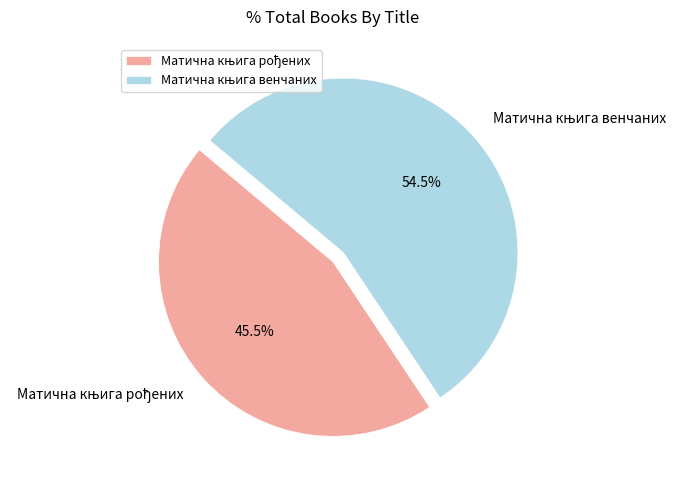

To the nearest percent, what is the difference between the Матична књига рођених and Матична књига венчаних slice percentages?

9%